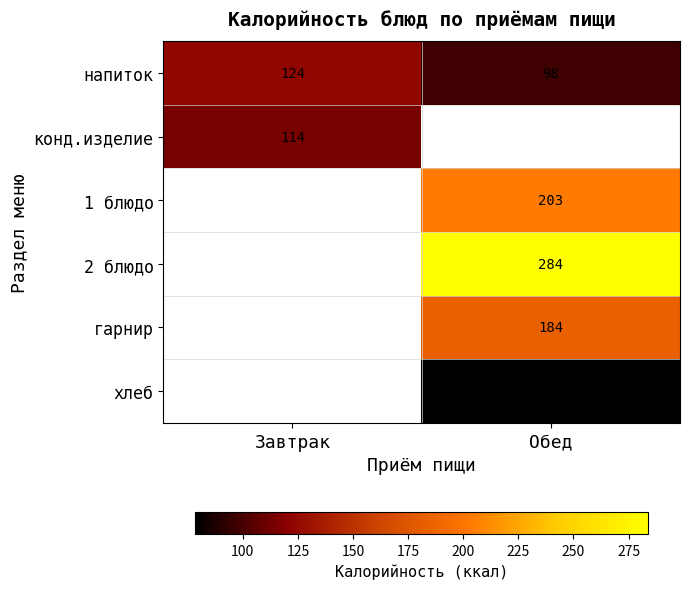

Is the value of 1 блюдо at Обед greater than the value of напиток at Обед?

Yes